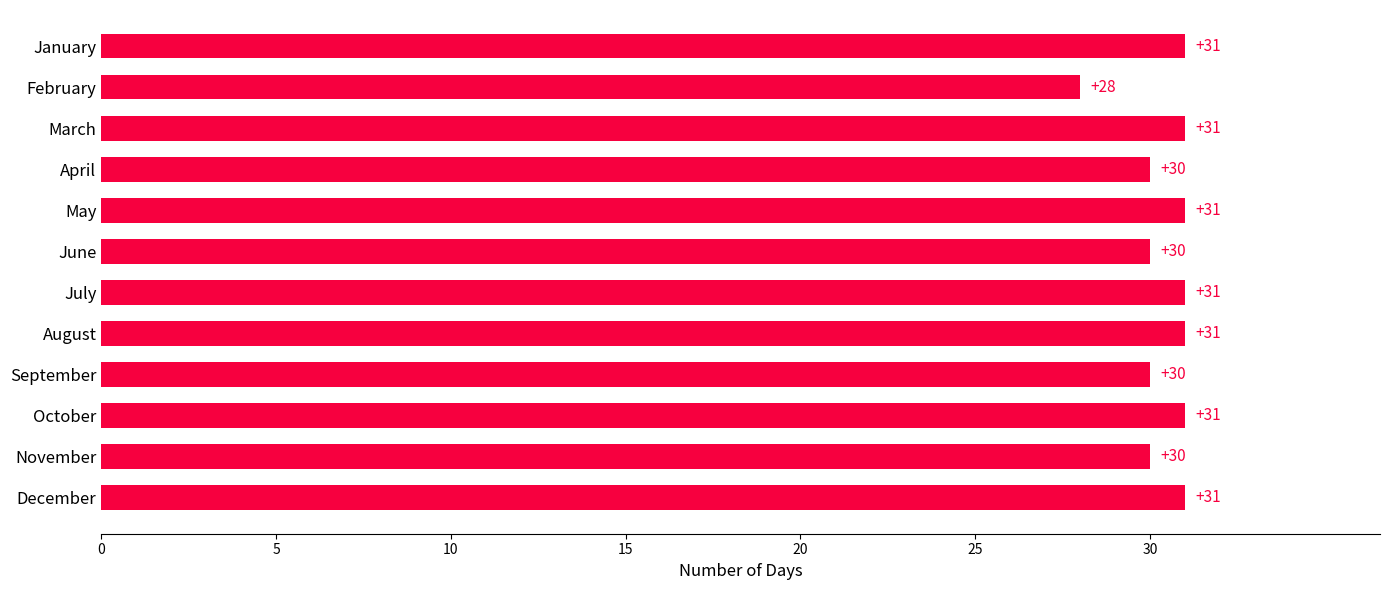

What is the change in value from June to December?

+1